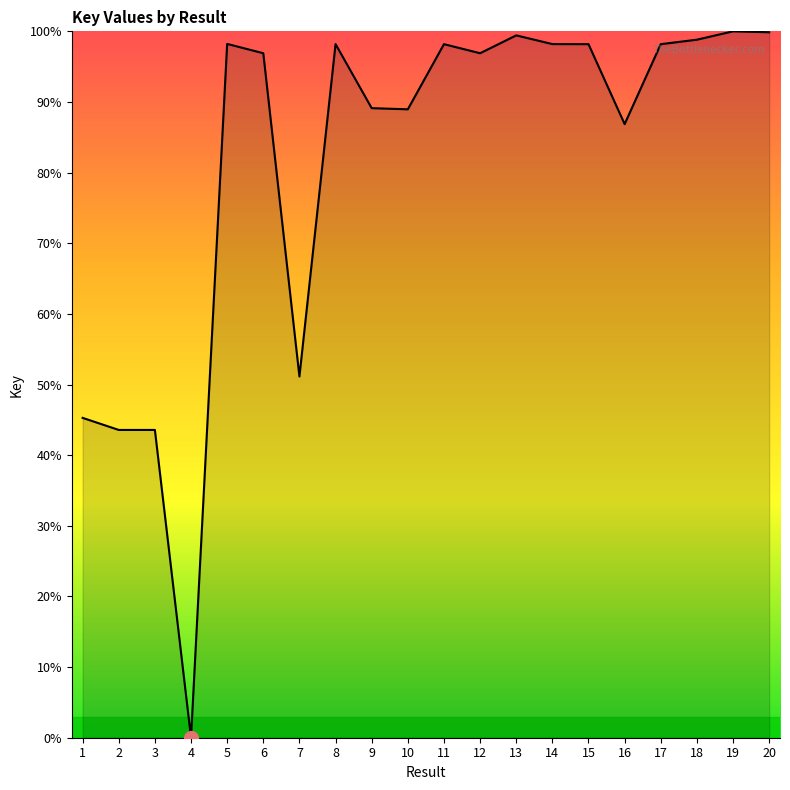

How many values exceed 98?

10